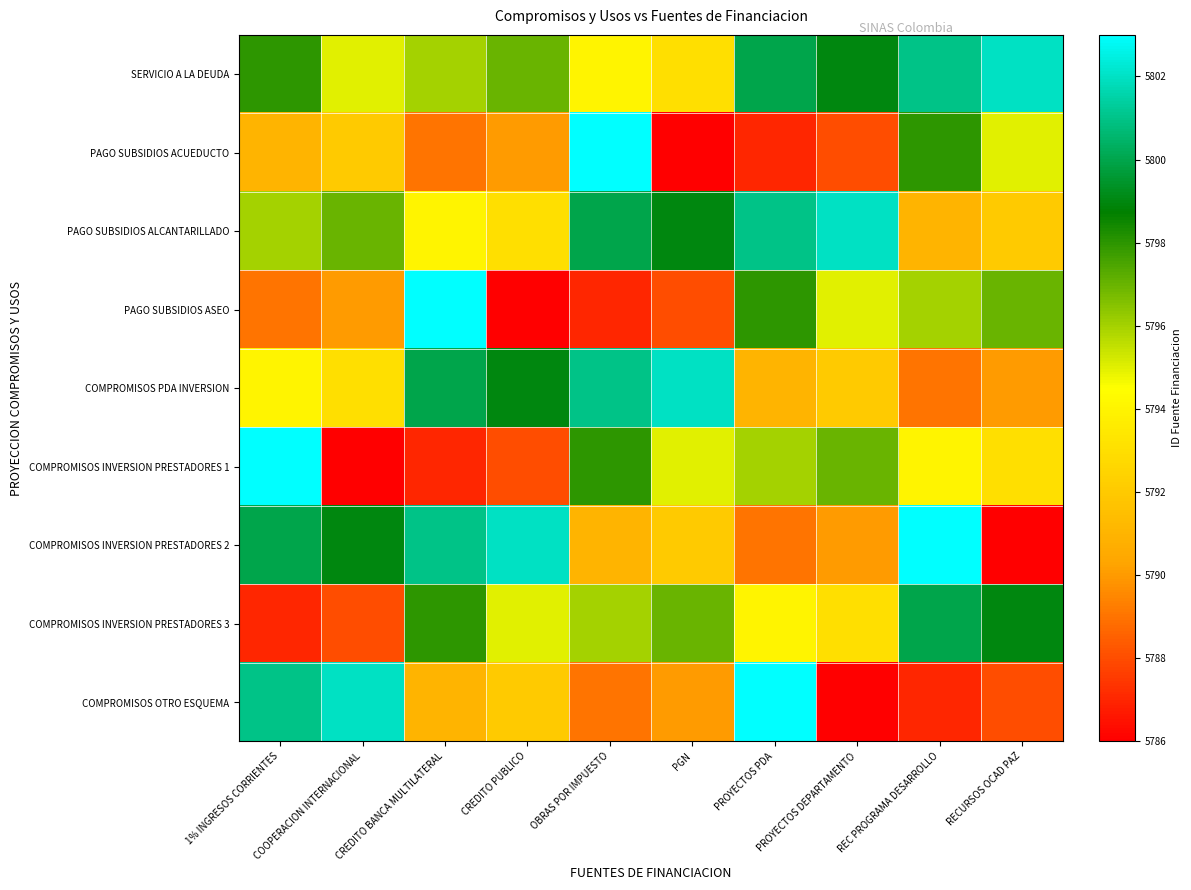

Which label corresponds to the smallest value in the chart?

PGN